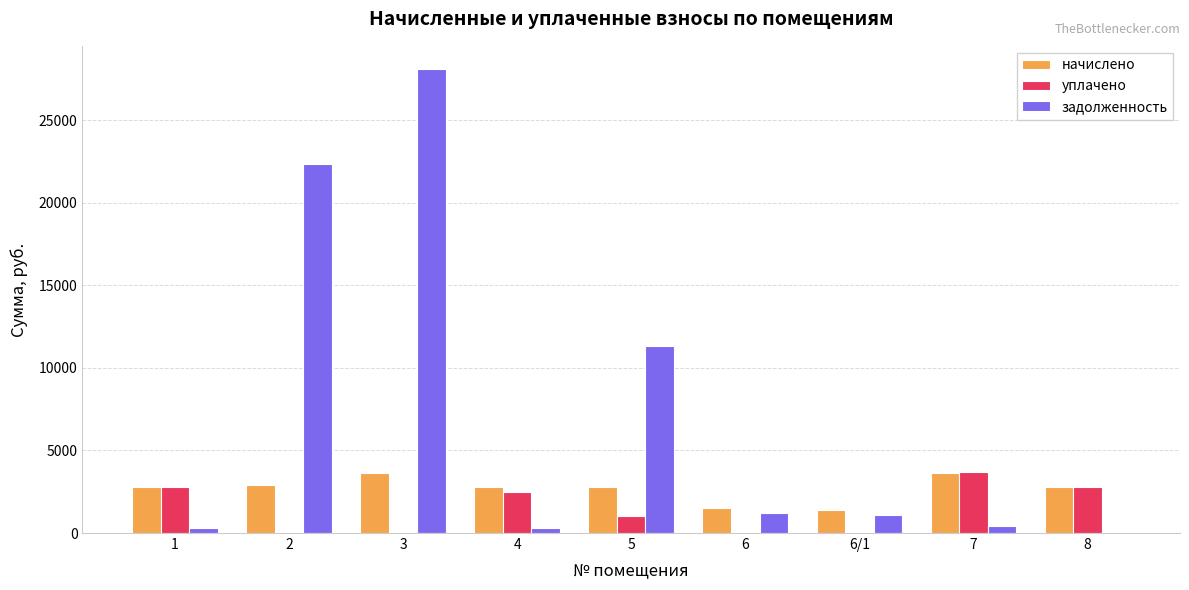

True or false: задолженность has a value of 37859.4 at 2.

False